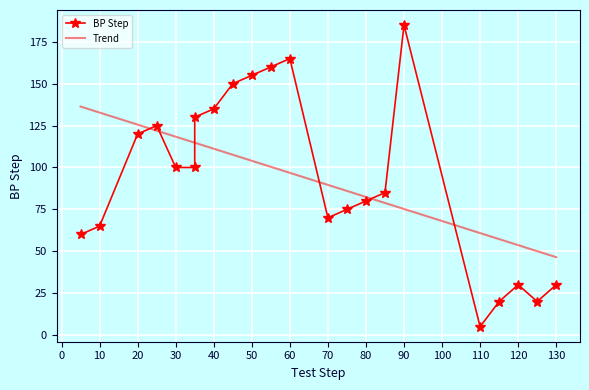

List the labels in order of value, smallest first.

110, 115, 125, 120, 130, 5, 10, 70, 75, 80, 85, 30, 35, 20, 25, 35, 40, 45, 50, 55, 60, 90